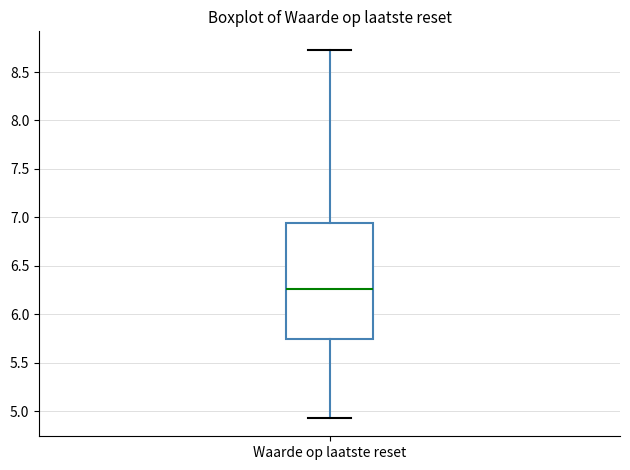

Read this box plot against the y-axis: the position of the median line, the range covered by the box, and the ends of both whiskers. The values are not printed on the chart, so give them approximately, as read against the axis.

median 6.25, box 5.75 to 6.95, whiskers 4.95 to 8.75